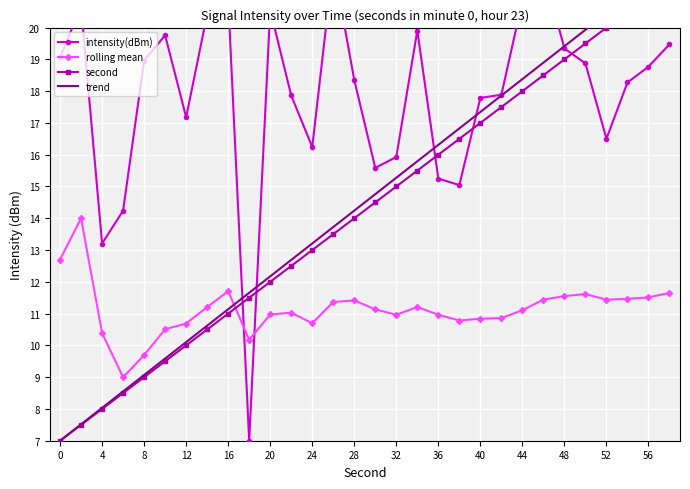

Which series has the widest spread of values?

intensity(dBm)